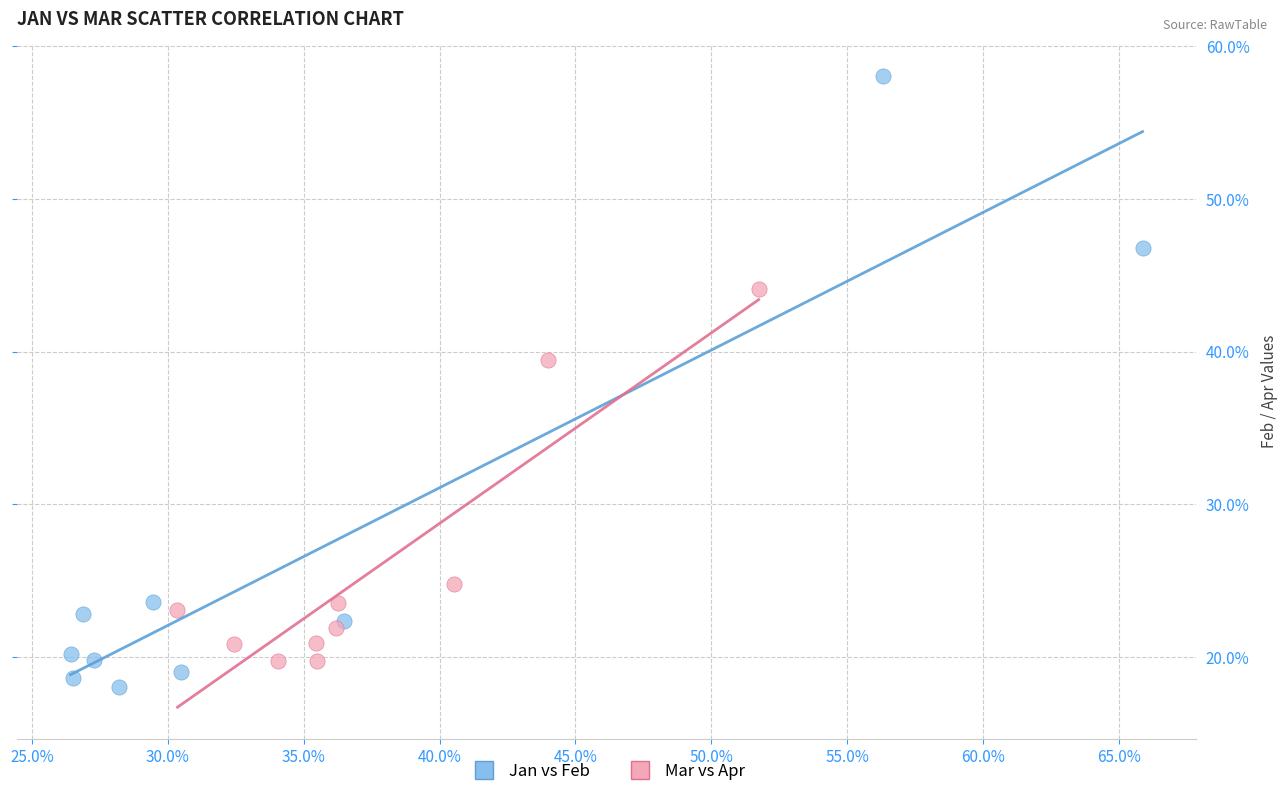

Which series contains the highest Y value?

Jan vs Feb